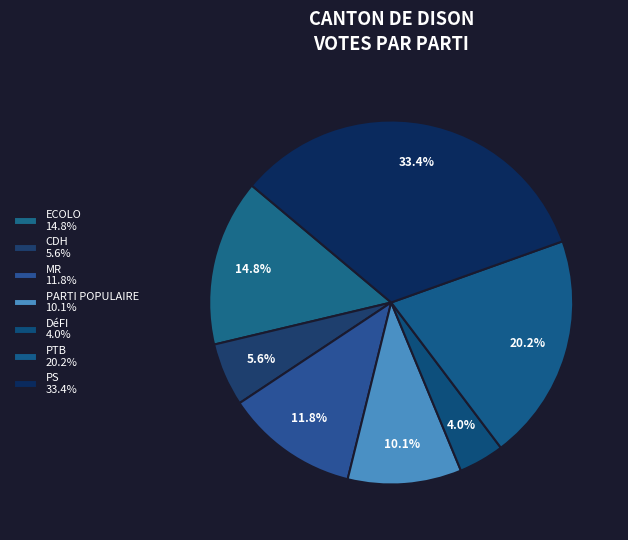

How many slices are in this pie chart?

7